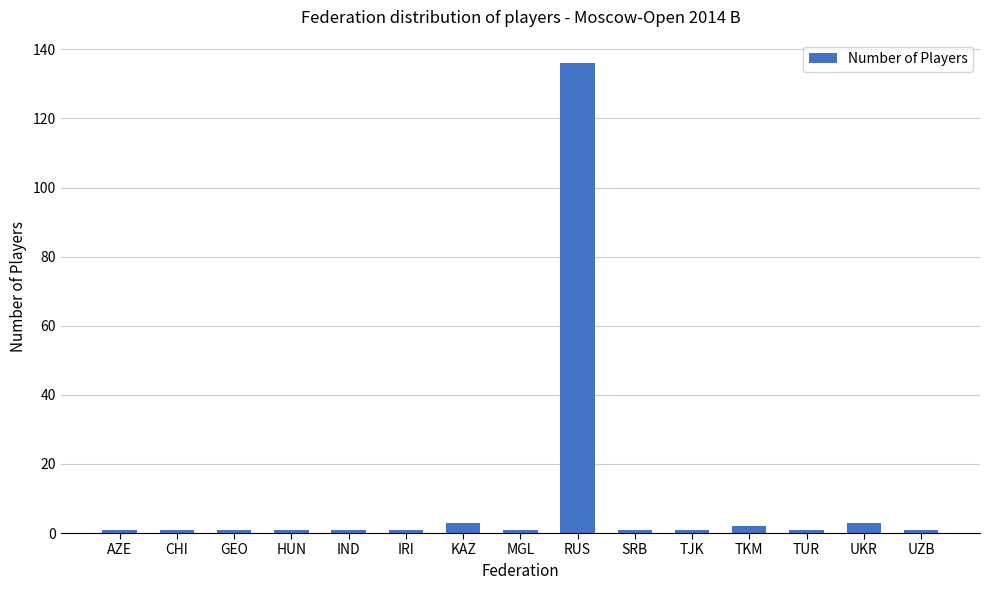

At which category does the chart reach its peak across all series?

RUS